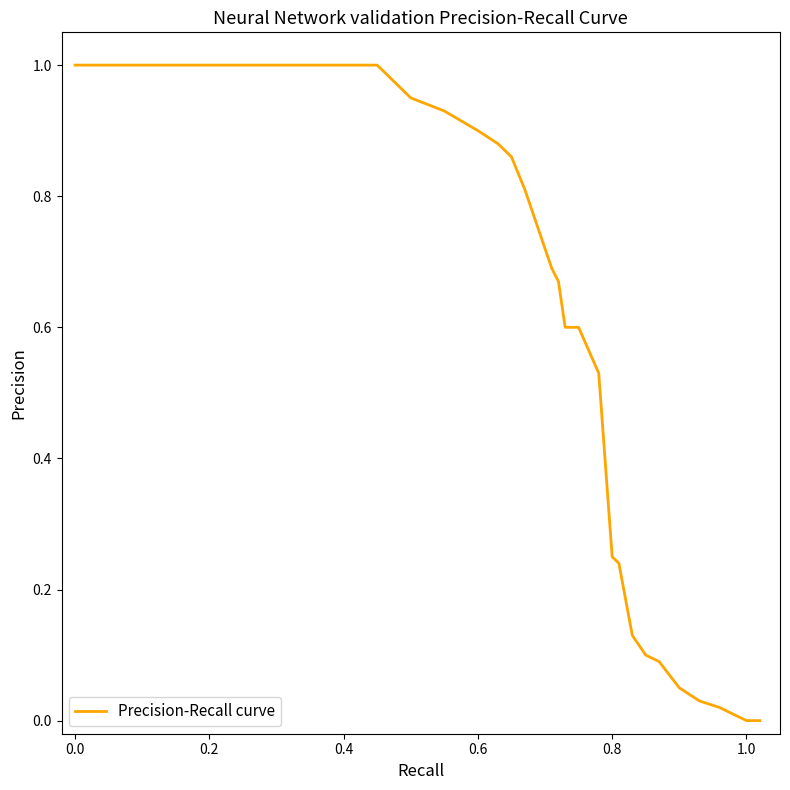

What is the greatest value displayed?

1.0